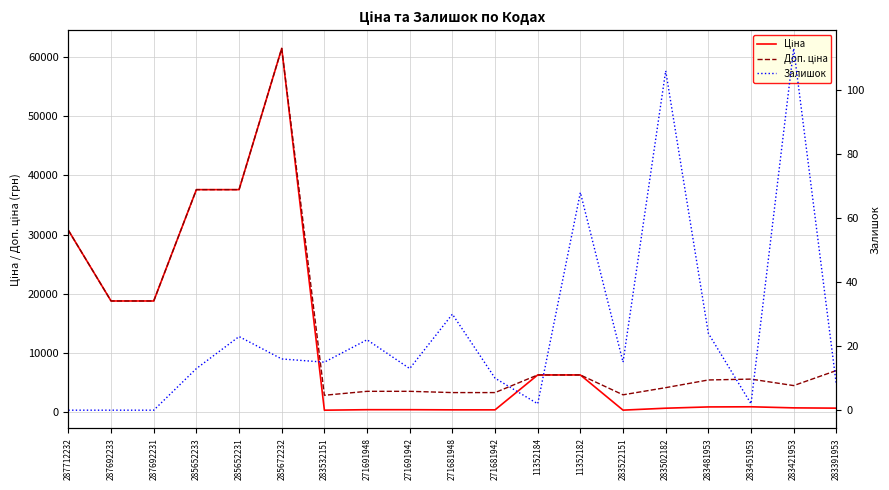

List the series in order of their peak value, lowest first.

Залишок, Ціна, Доп. ціна